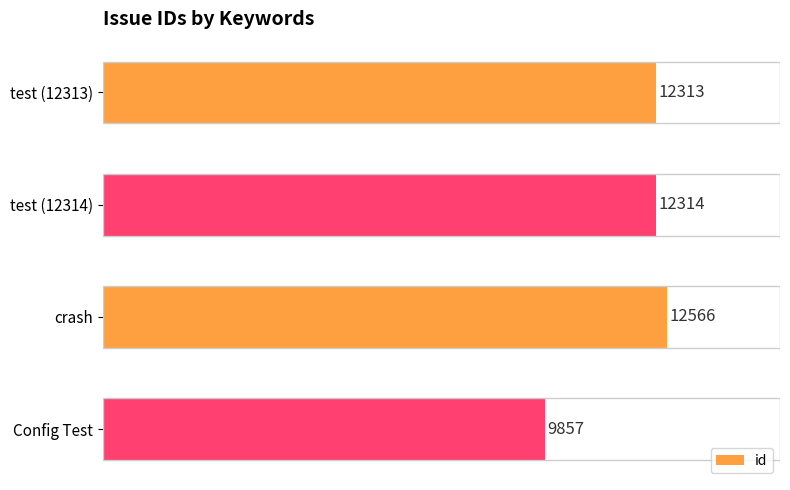

Are the bars grouped side by side (vs. stacked)?

No